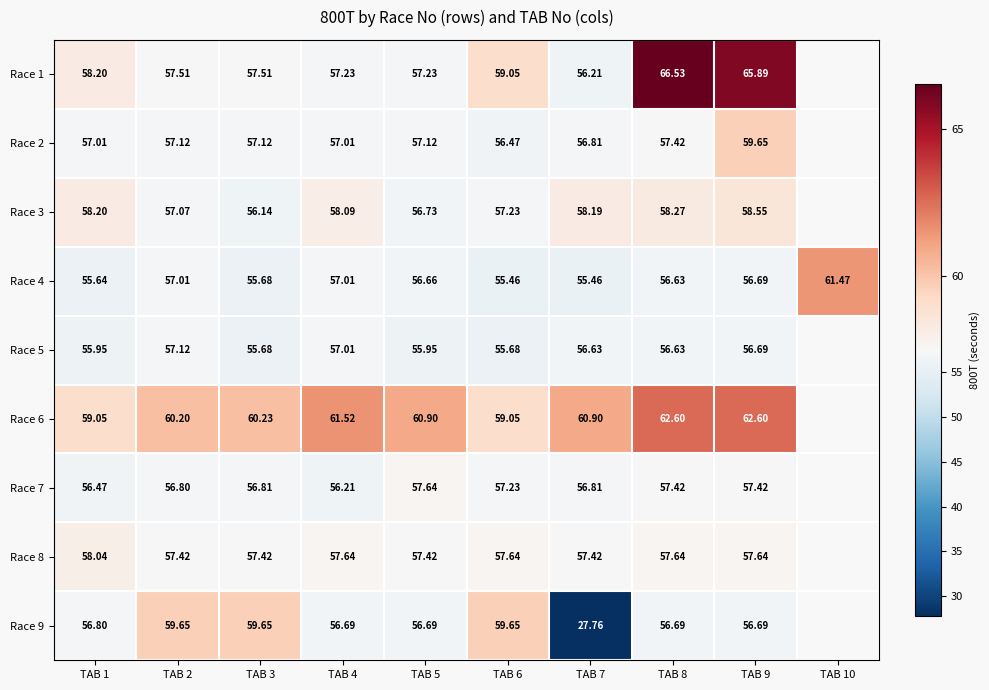

Which has a higher value, TAB 4 or TAB 1?

TAB 1